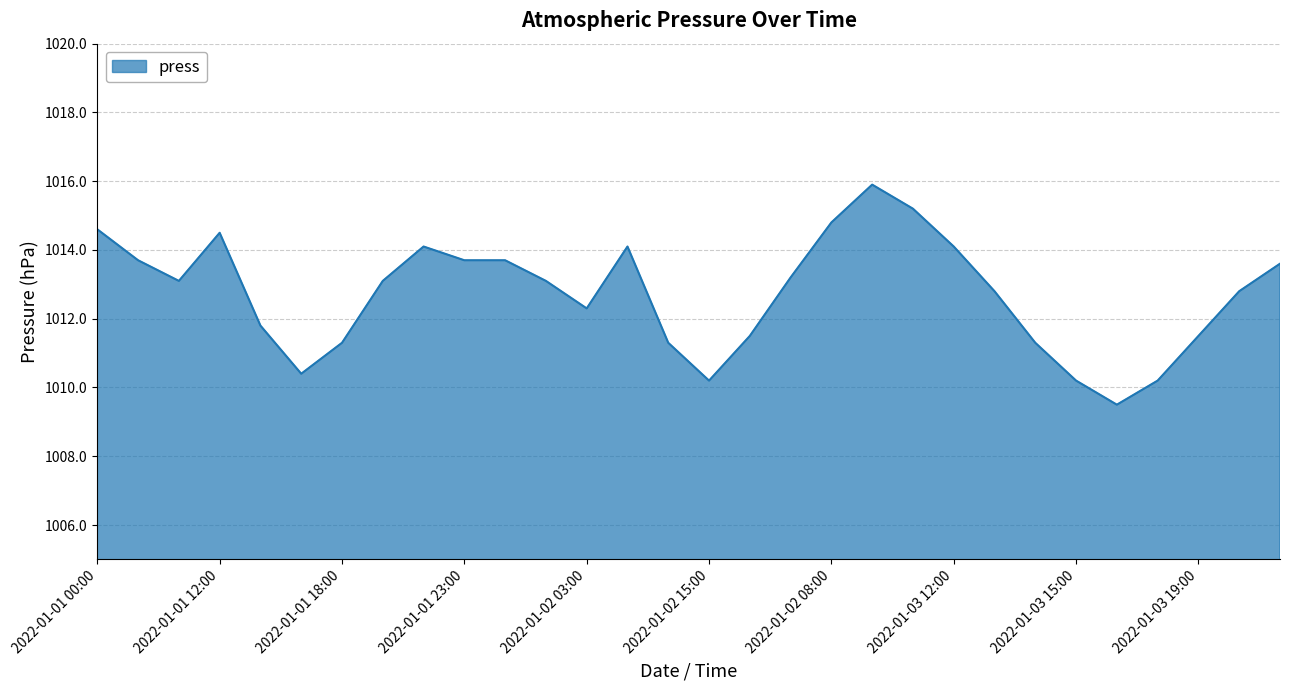

Does the chart have visible grid lines?

Yes